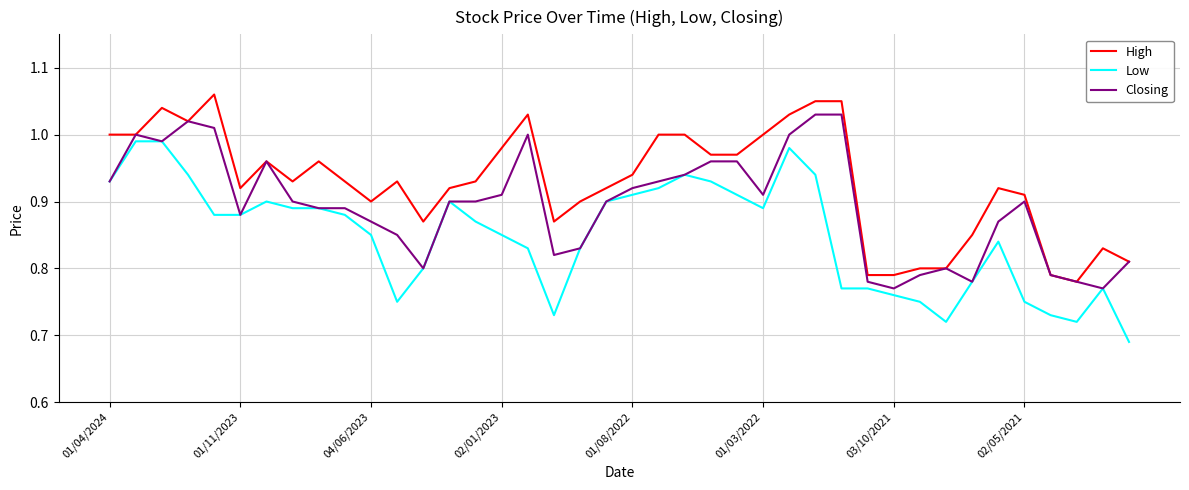

Rank the series by their maximum value, from highest to lowest.

High, Closing, Low